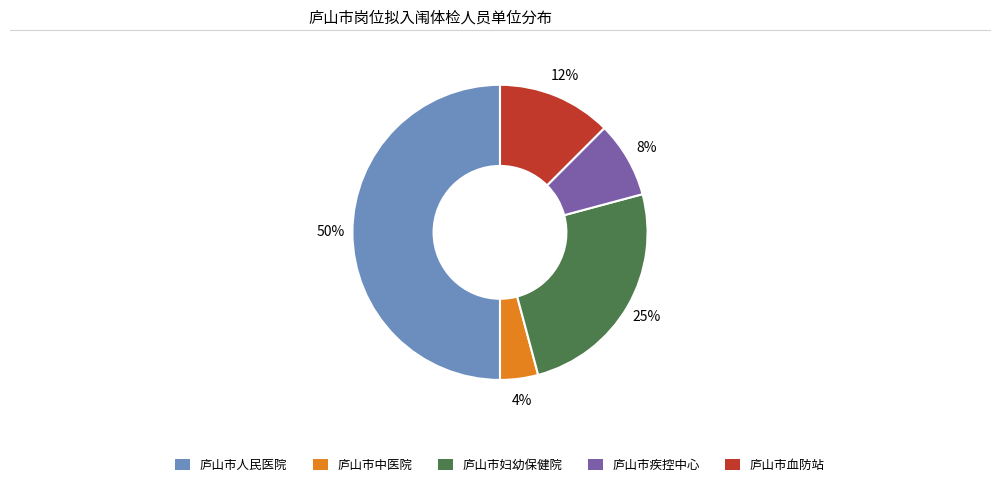

To the nearest percent, what is the difference between the largest and smallest slice percentages?

46%